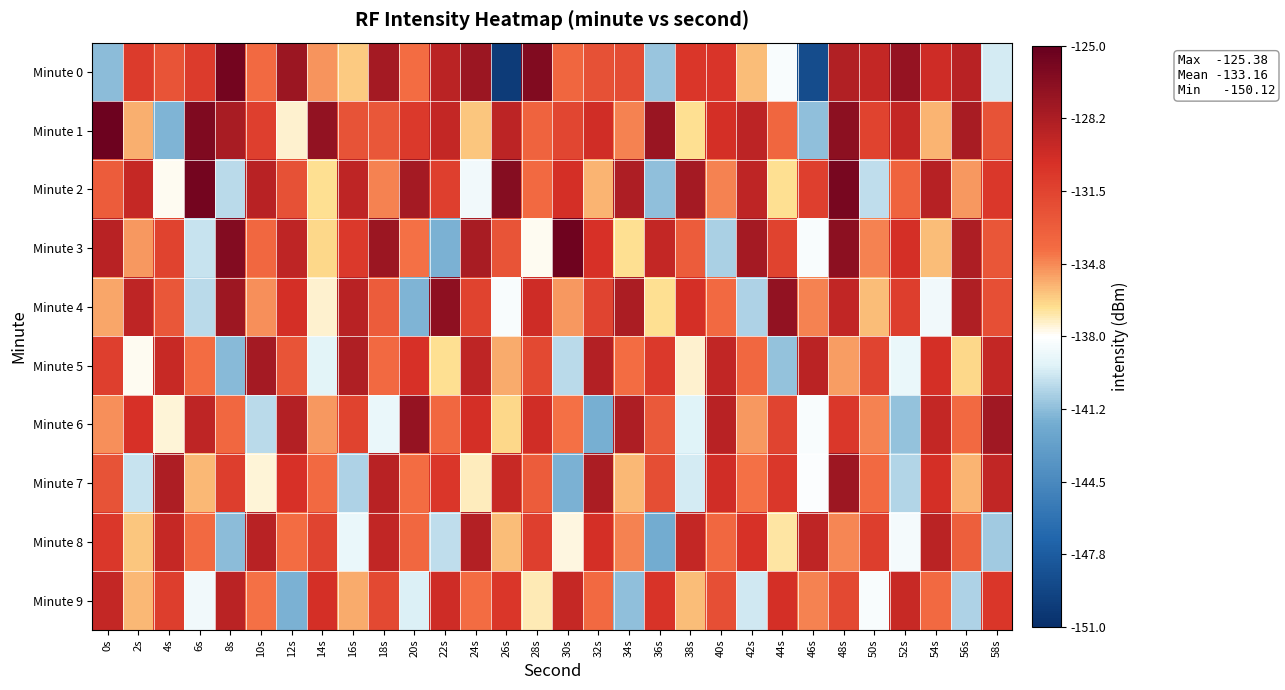

What is the spread (max minus min) of values at 10s?

12.3